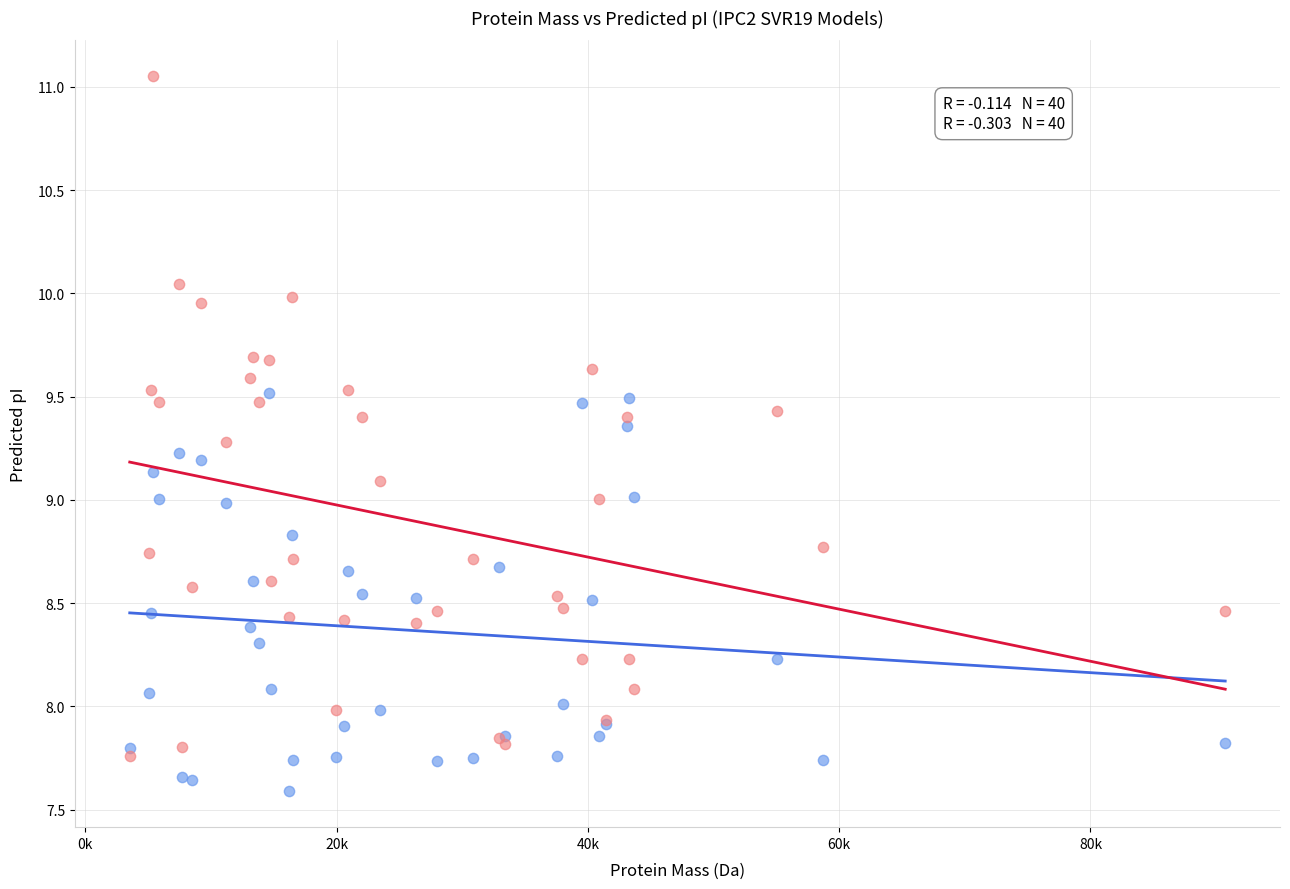

Which series has the widest spread of Y values?

IPC2.protein.svr19